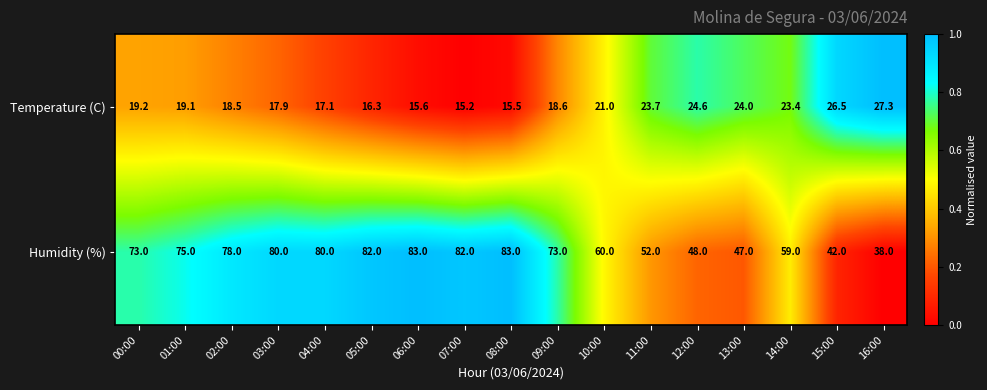

Which series has the largest total across all categories?

Humidity (%)